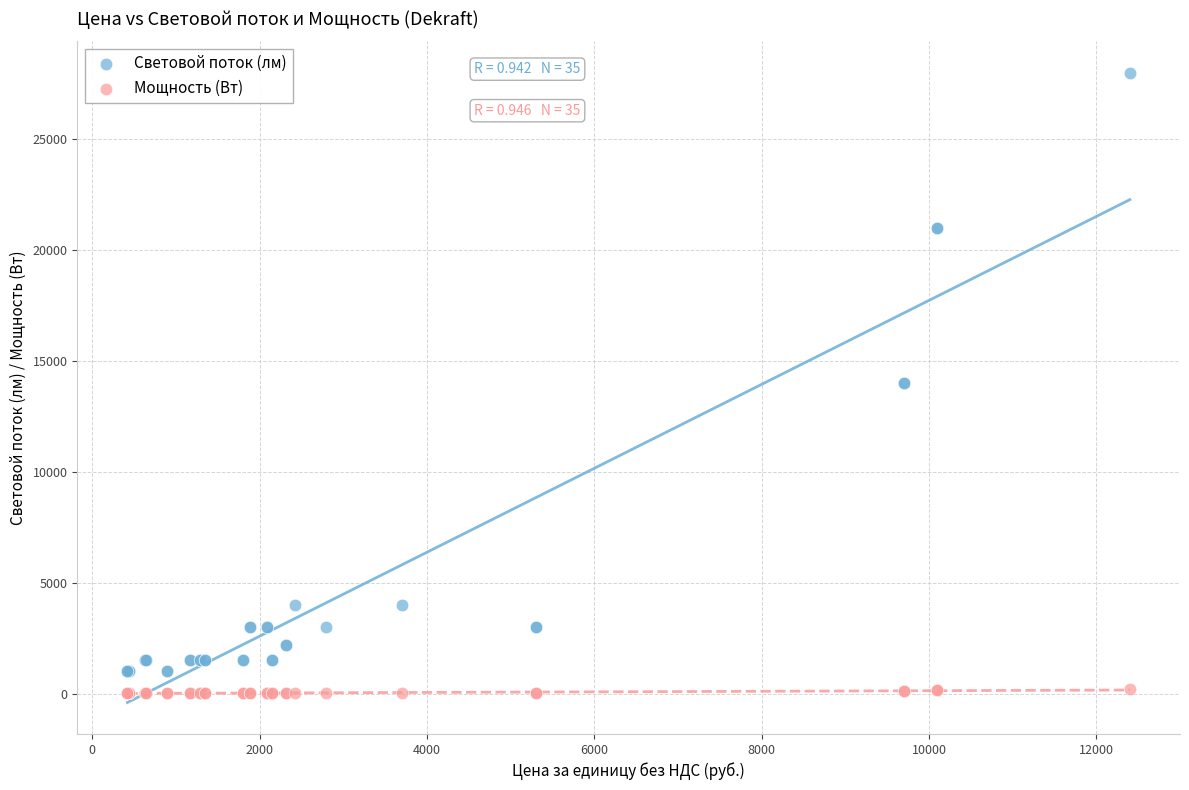

Which series contains the lowest Y value?

Мощность (Вт)